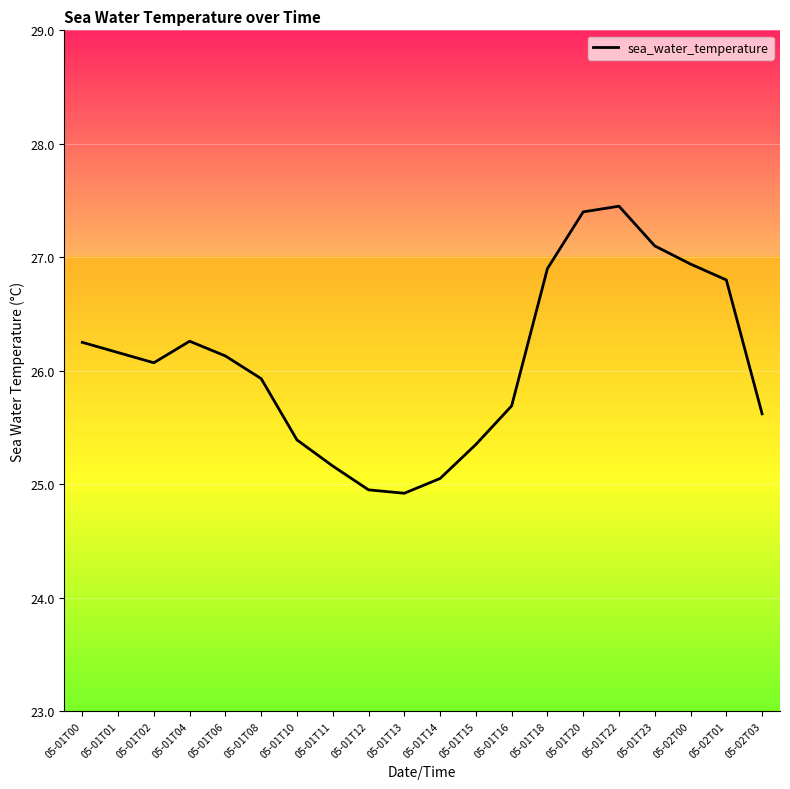

The chart shows a value of 48.5 at 05-01T23. True or false?

False